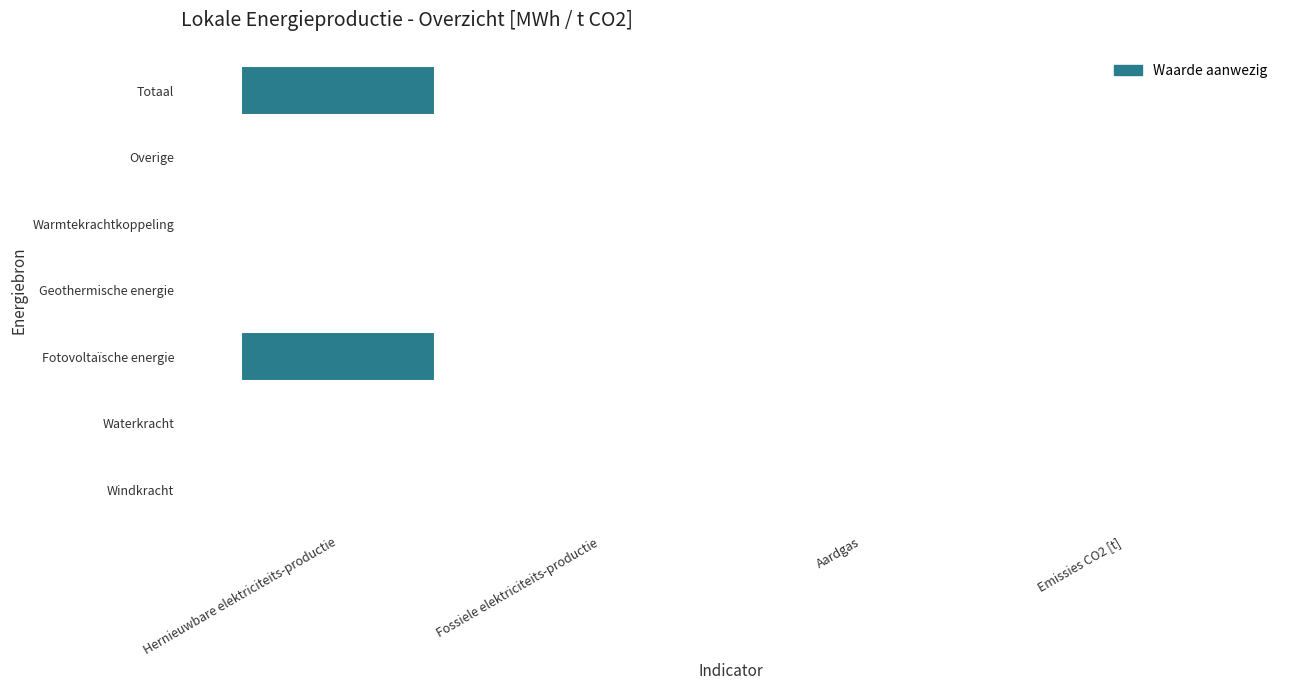

Rank the series at Fotovoltaïsche energie from highest to lowest value.

Hernieuwbare elektriciteitsproductie, Fossiele elektriciteitsproductie, Aardgas, Emissies CO2